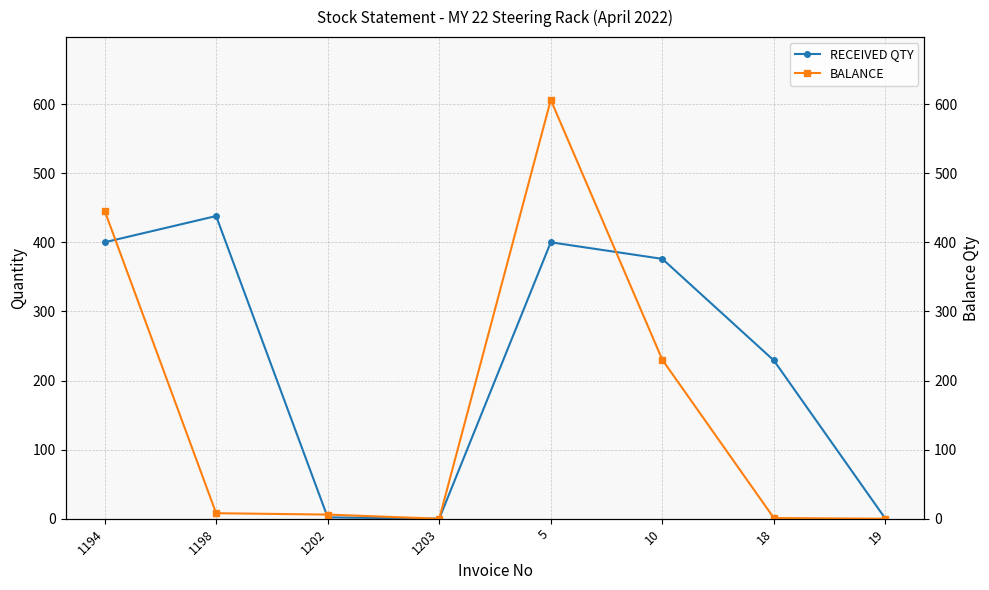

At 1194, list the series in order from largest to smallest.

BALANCE, RECEIVED QTY